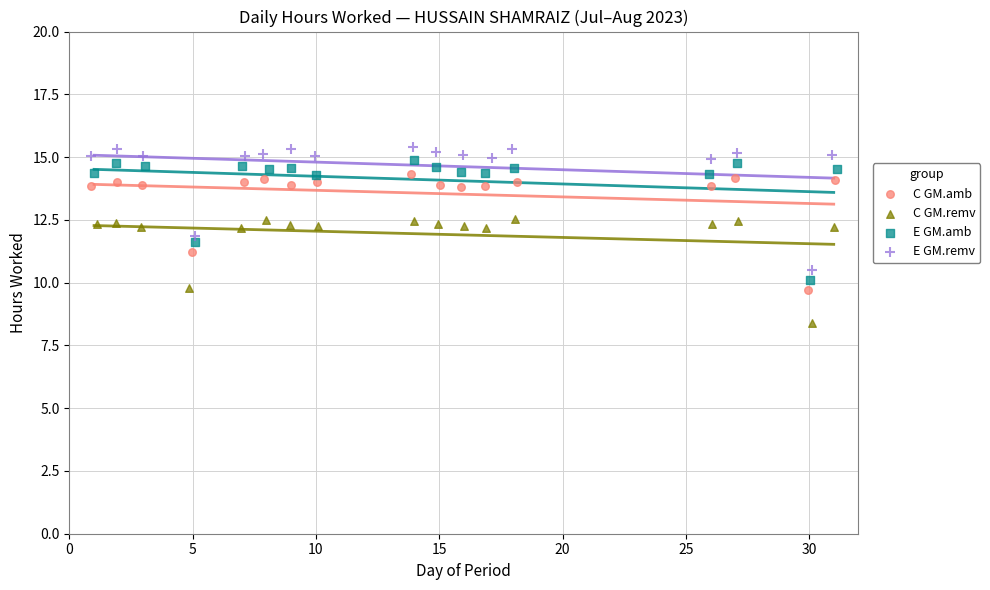

Which series contains the lowest Y value?

C GM.remv